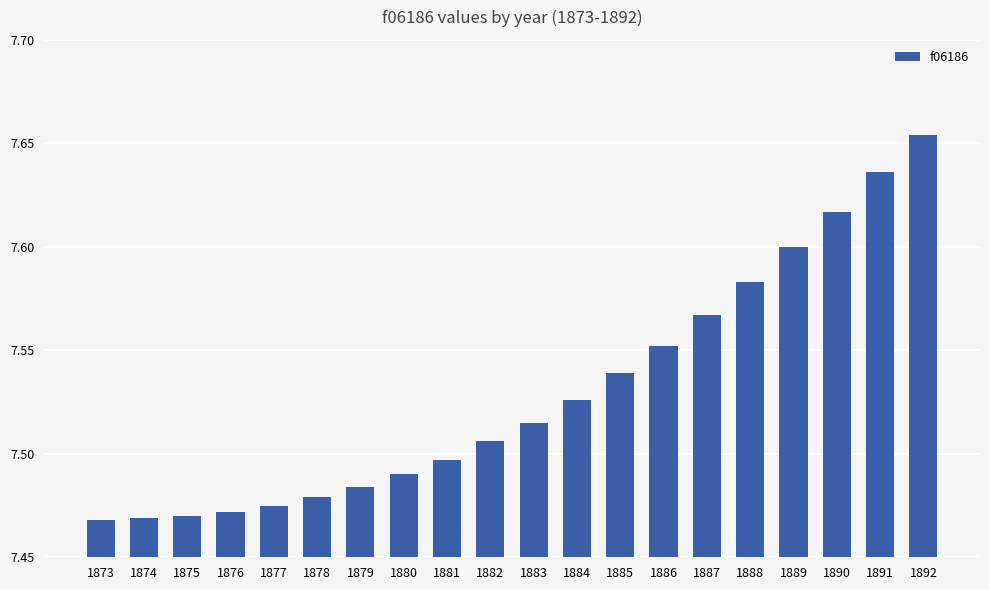

At which category does the chart reach its peak across all series?

1892